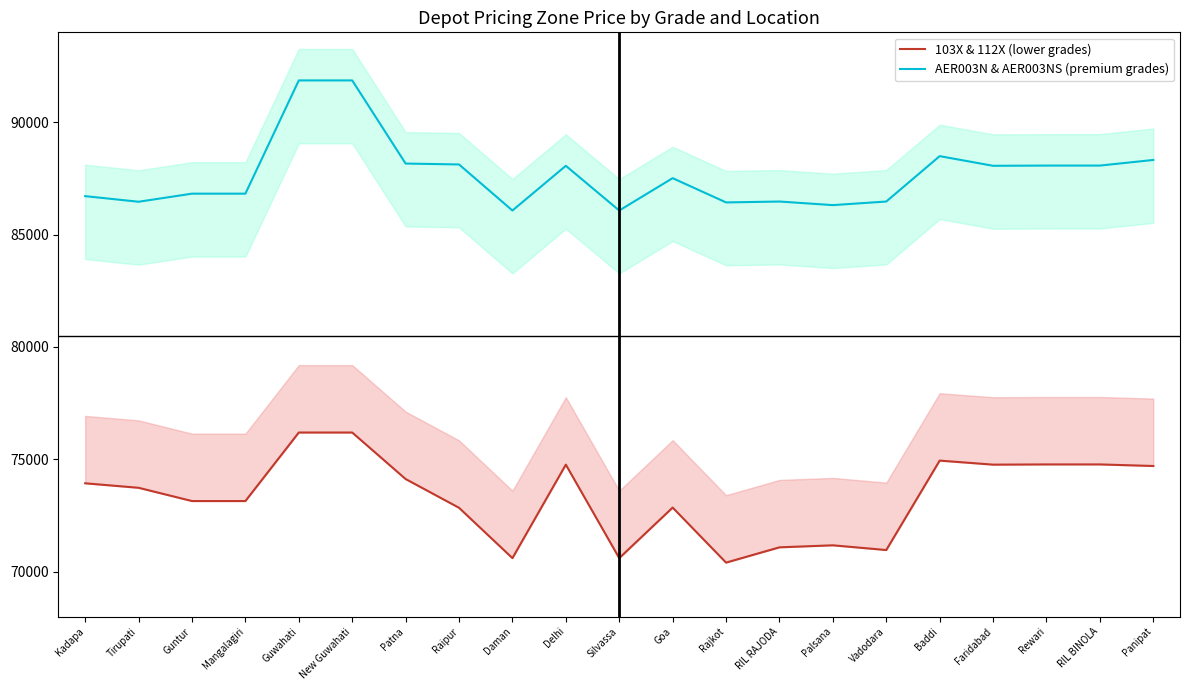

What is the sum of all AER003N & AER003NS (premium grades) values?

1841210